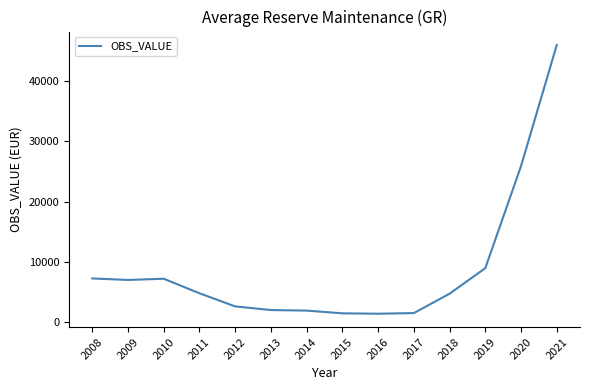

Which has a higher value, 2018 or 2020?

2020